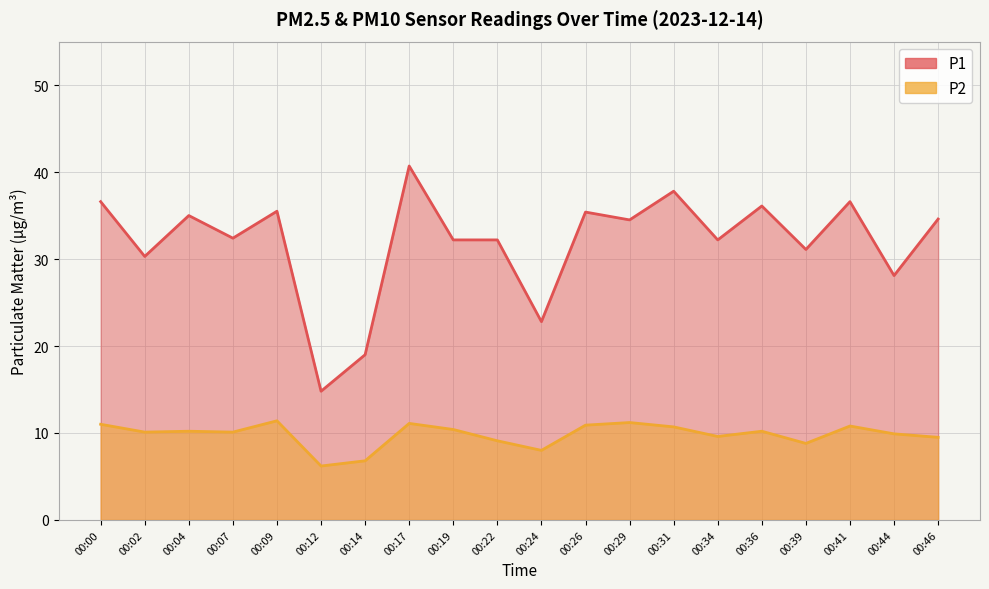

True or false: P1 and P2 cross at least once.

False